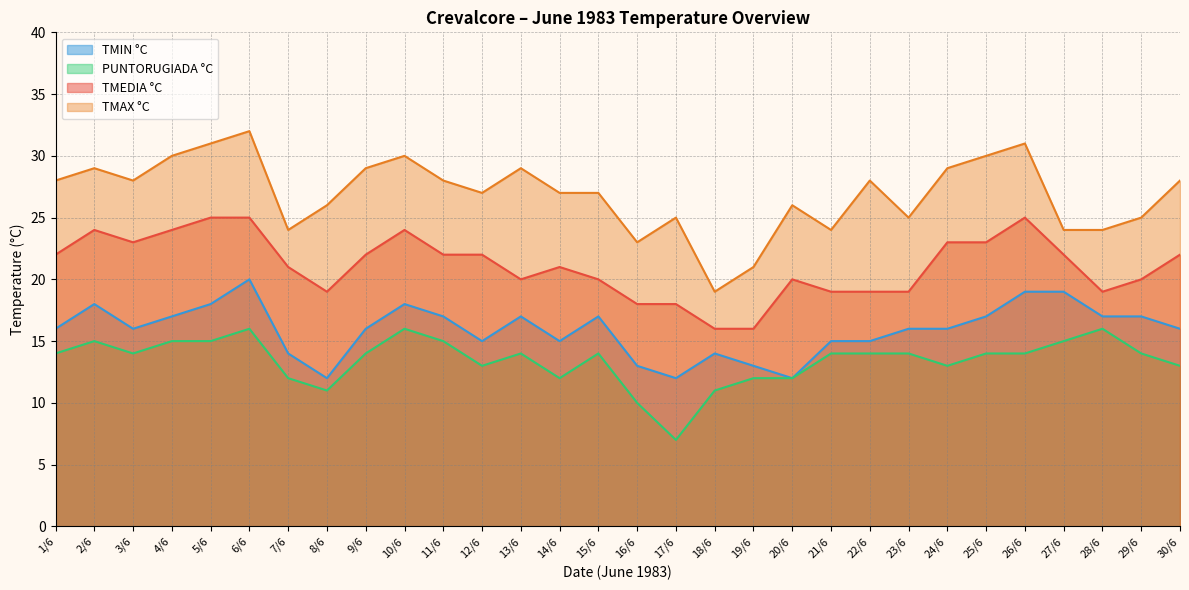

At which label does TMAX °C first exceed 28?

2/6